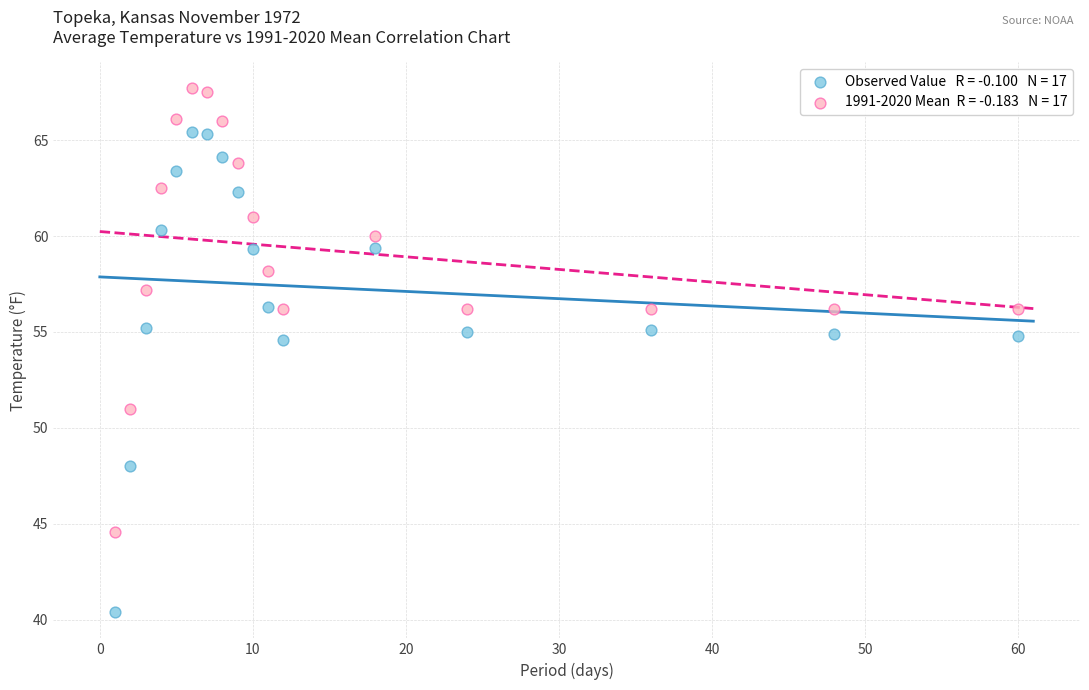

Across all data points, what is the range of Y values (max minus min)?

27.3